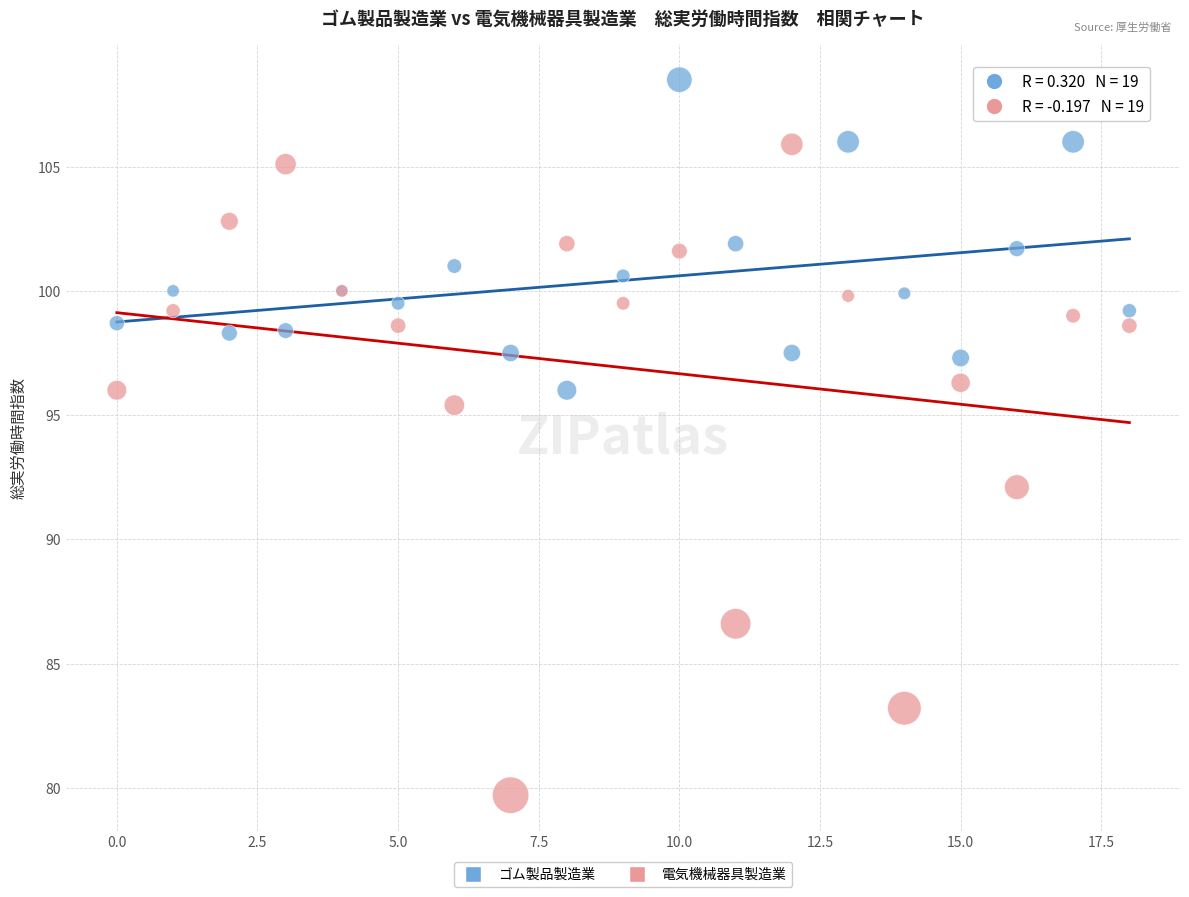

Which series has the widest spread of Y values?

電気機械器具製造業